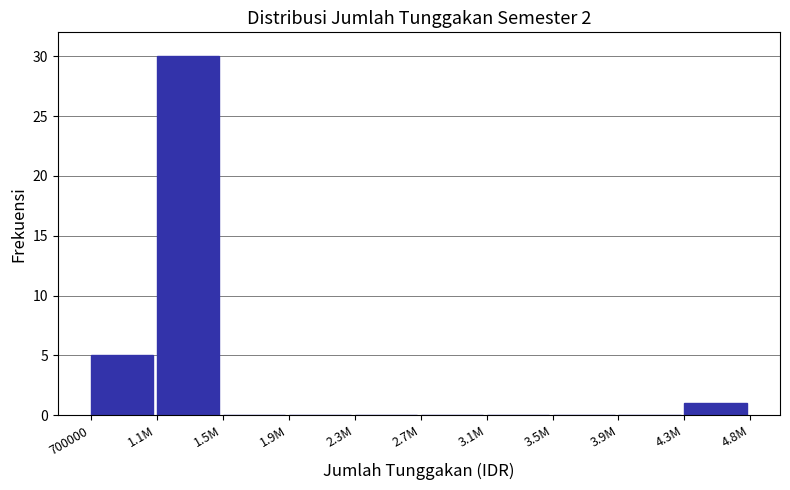

Reading left to right, extract all data points from this chart.

700000=5	1.1M=30	1.5M=0	1.9M=0	2.3M=0	2.7M=0	3.1M=0	3.5M=0	3.9M=0	4.3M=1